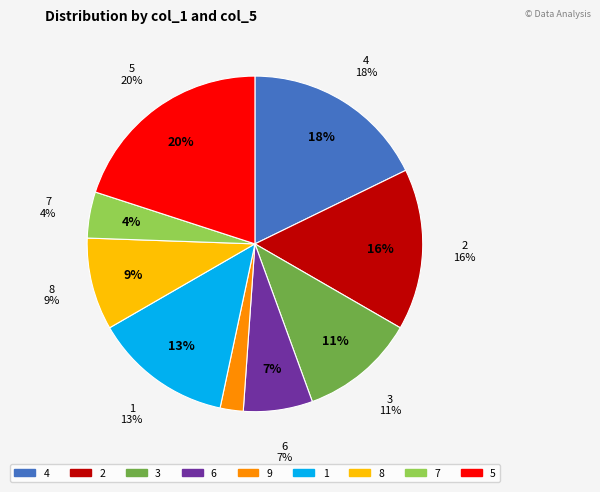

Rank the categories by value from highest to lowest.

5, 4, 2, 1, 3, 8, 6, 7, 9